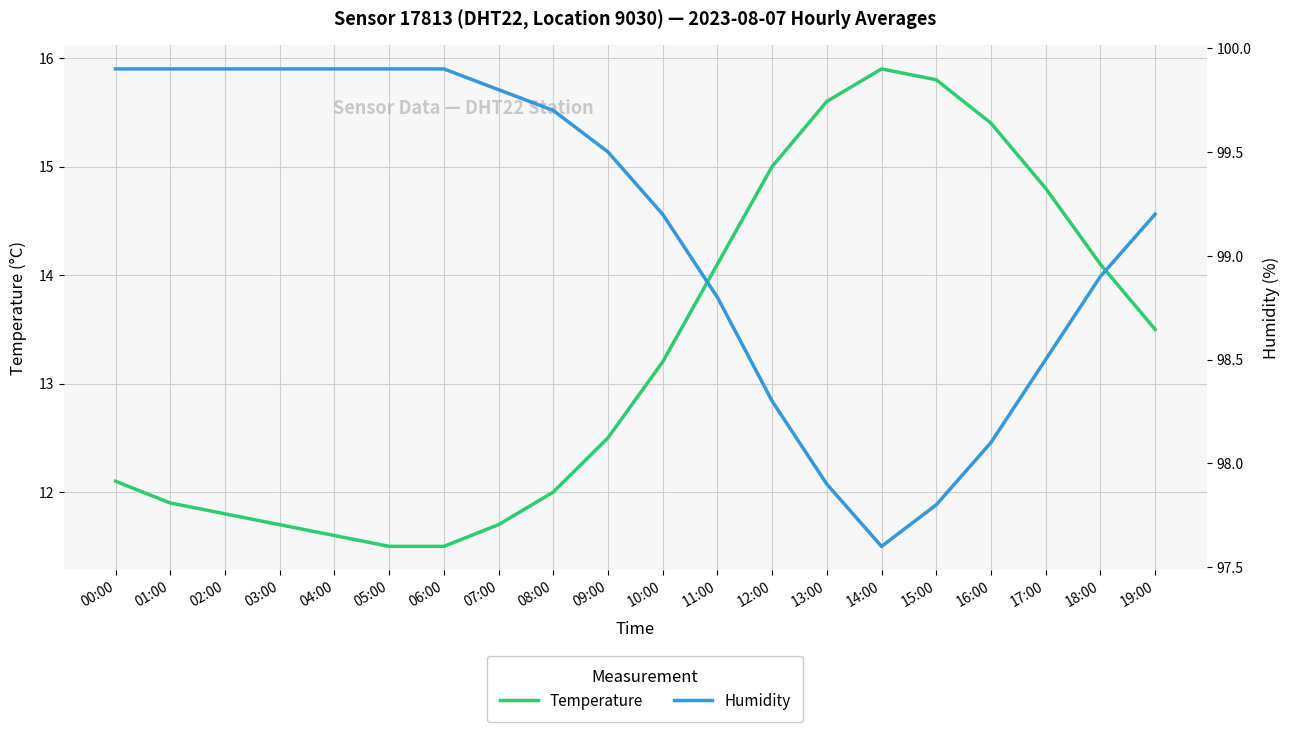

Reading left to right, transcribe all the data shown in this chart.

temperature: 12.1	11.9	11.8	11.7	11.6	11.5	11.5	11.7	12.0	12.5	13.2	14.1	15.0	15.6	15.9	15.8	15.4	14.8	14.1	13.5
humidity: 99.9	99.9	99.9	99.9	99.9	99.9	99.9	99.8	99.7	99.5	99.2	98.8	98.3	97.9	97.6	97.8	98.1	98.5	98.9	99.2